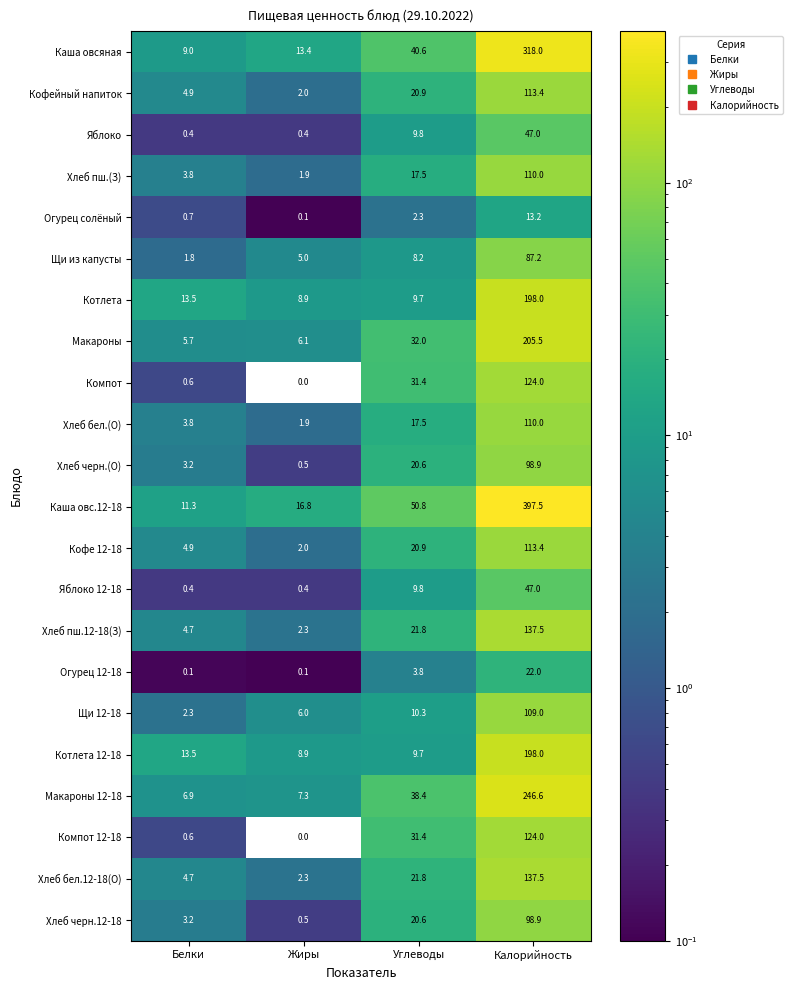

List the labels in order of Компот 12-18 value, largest first.

Калорийность, Углеводы, Белки, Жиры